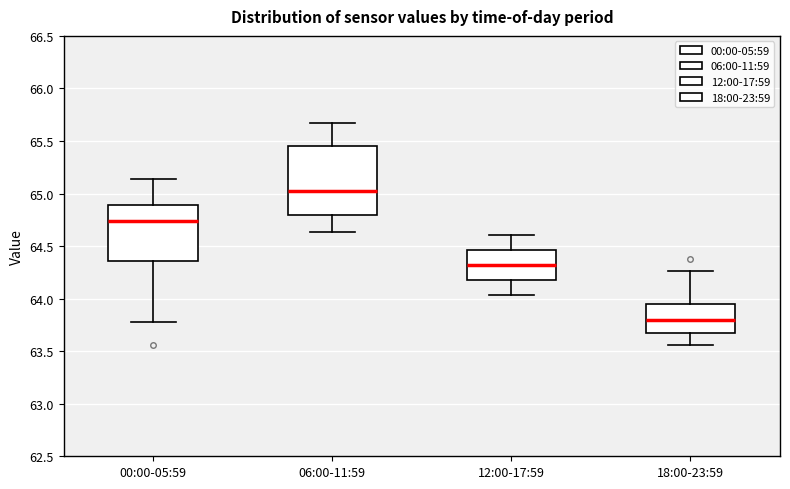

Where is the upper edge of the box for 18:00-23:59 on the y-axis? The values are not printed on the chart, so give them approximately, as read against the axis.

63.95